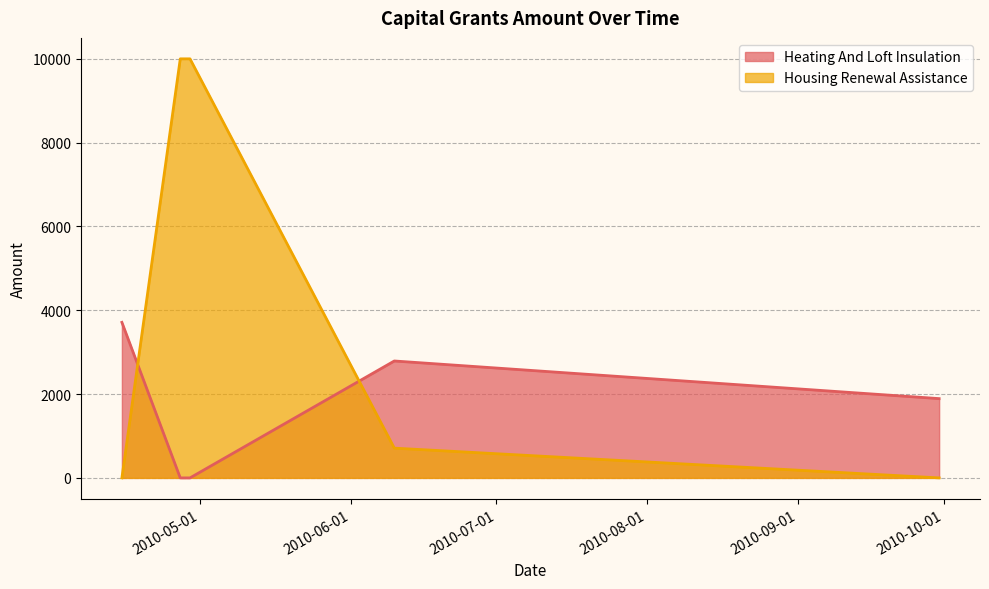

Reading left to right, extract all data points from this chart.

Heating And Loft Insulation: 3711.9	0.0	0.0	2790.0	1892.0
Housing Renewal Assistance: 0.0	10000.0	10000.0	710.0	0.0